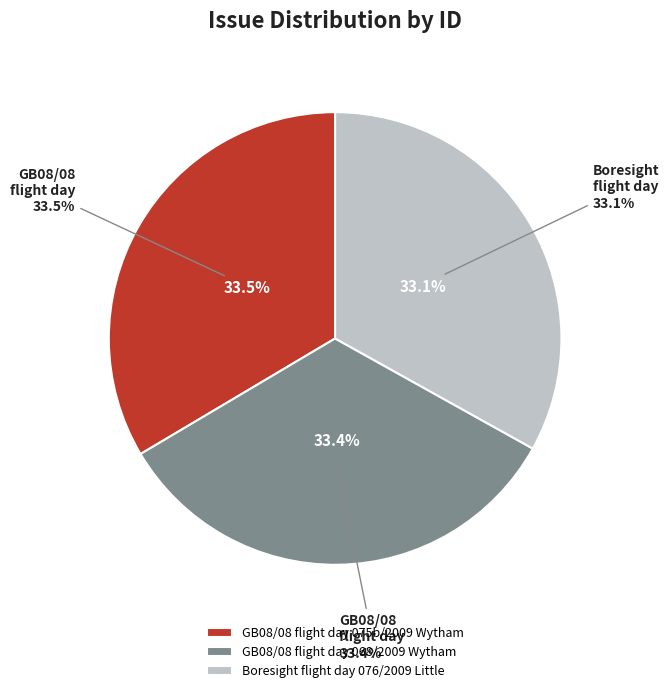

Combined, what portion of the pie is GB08/08 flight day 075b/2009 Wytham and Boresight flight day 076/2009 Little?

66.6%